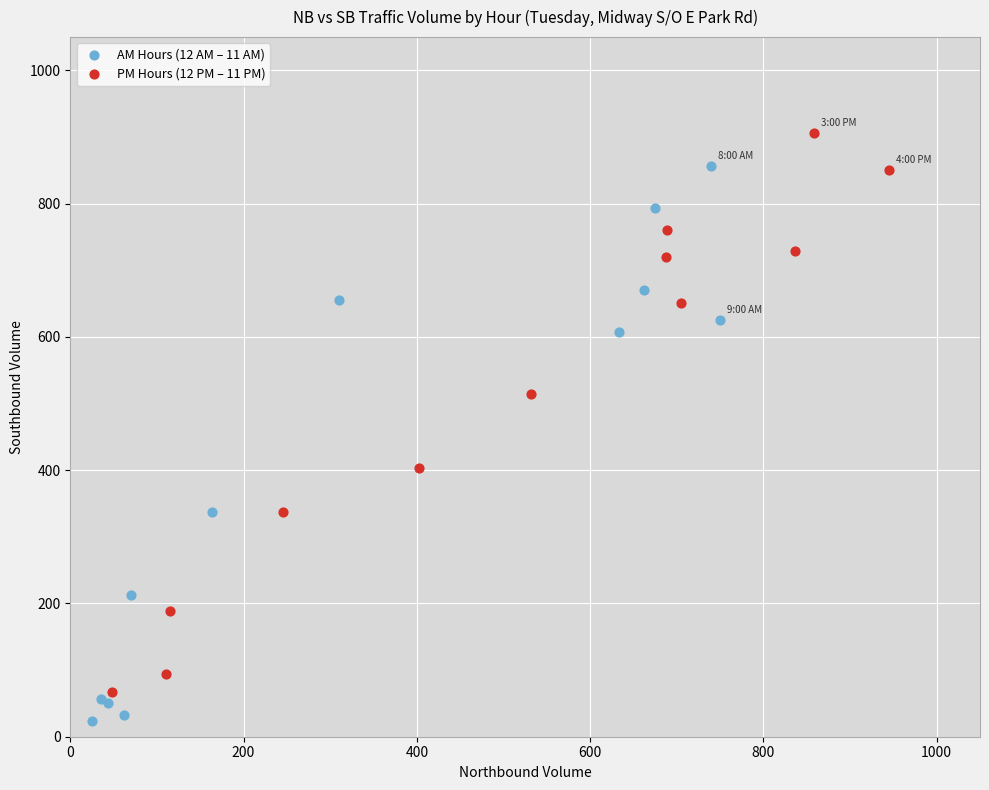

Which series contains the highest Y value?

PM Hours (12 PM – 11 PM)